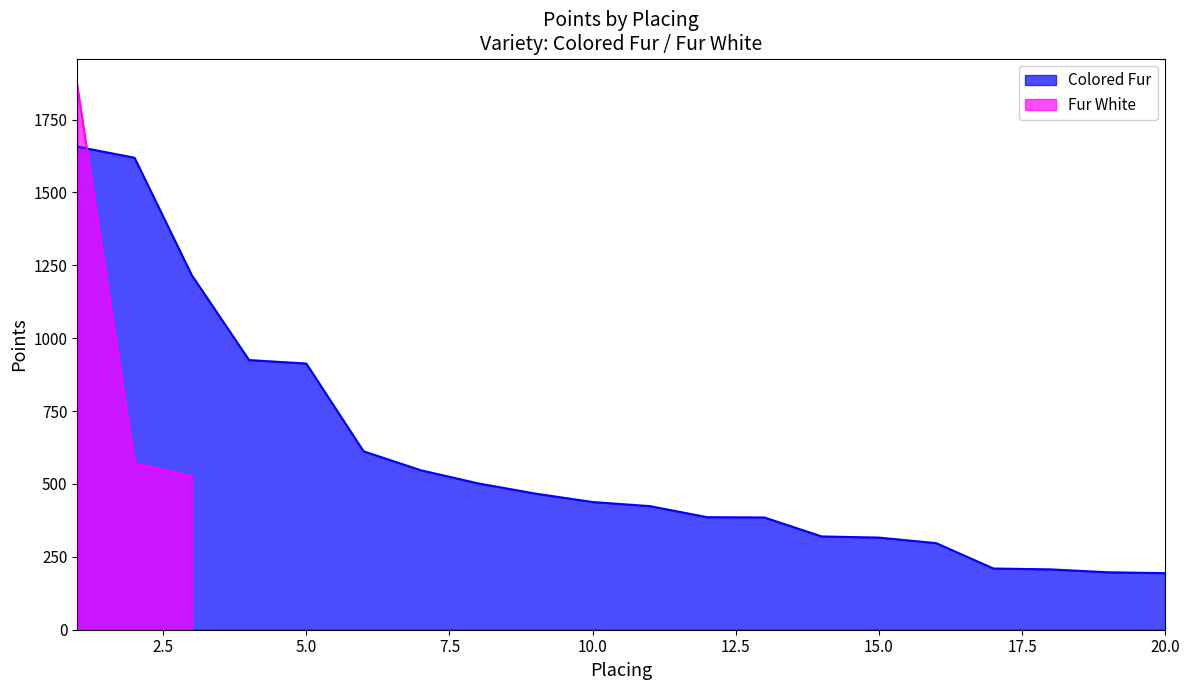

What is the difference between the maximum and second lowest values?

1460